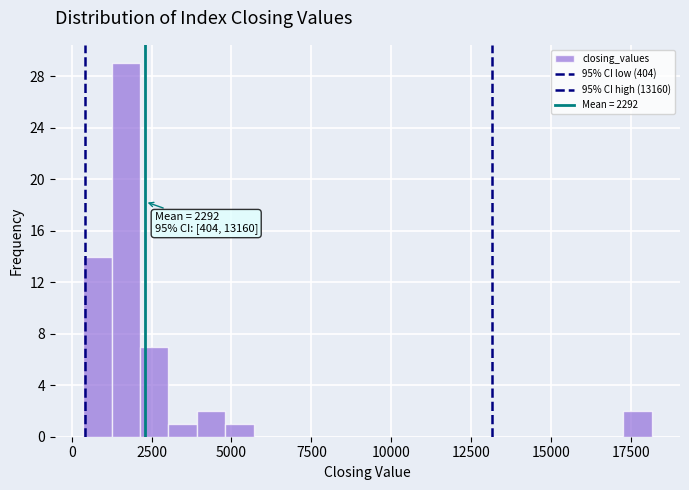

Read against the x-axis, roughly where is the centre of the tallest bar?

1500